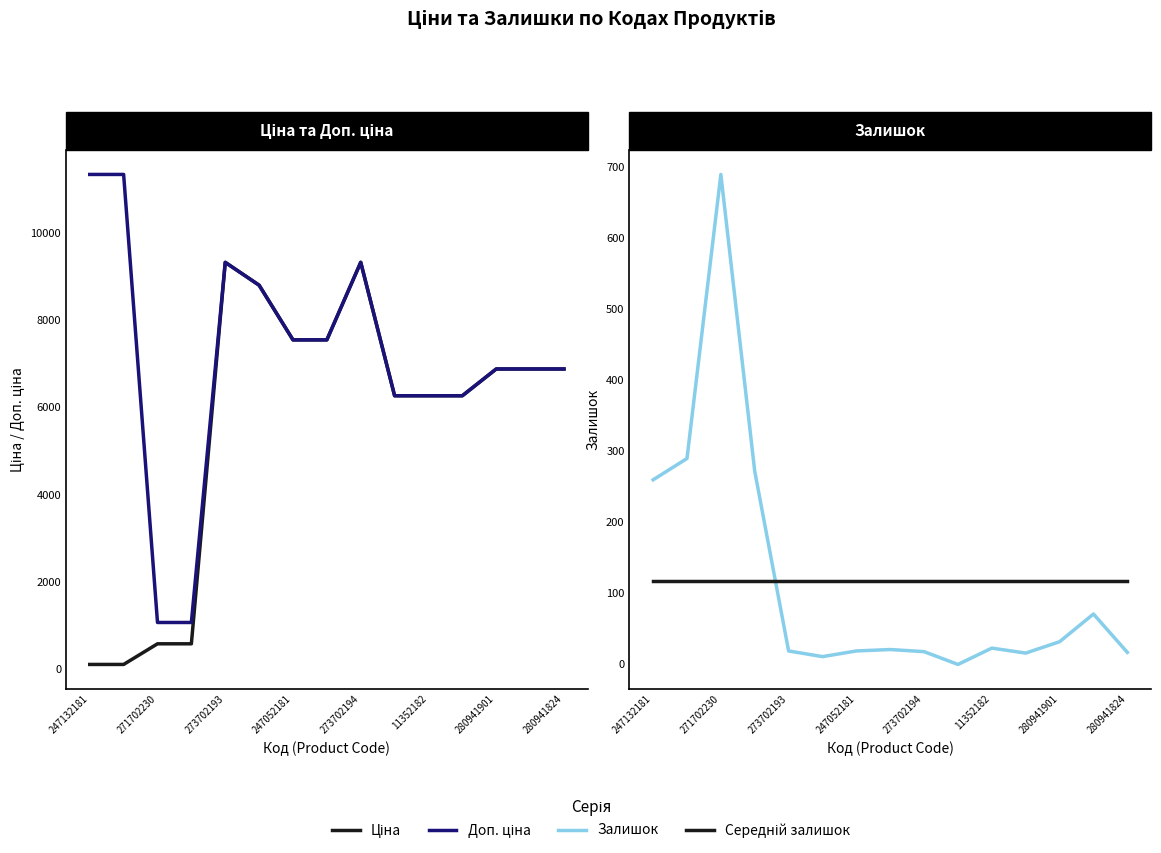

At how many categories does at least one series exceed 1531?

13